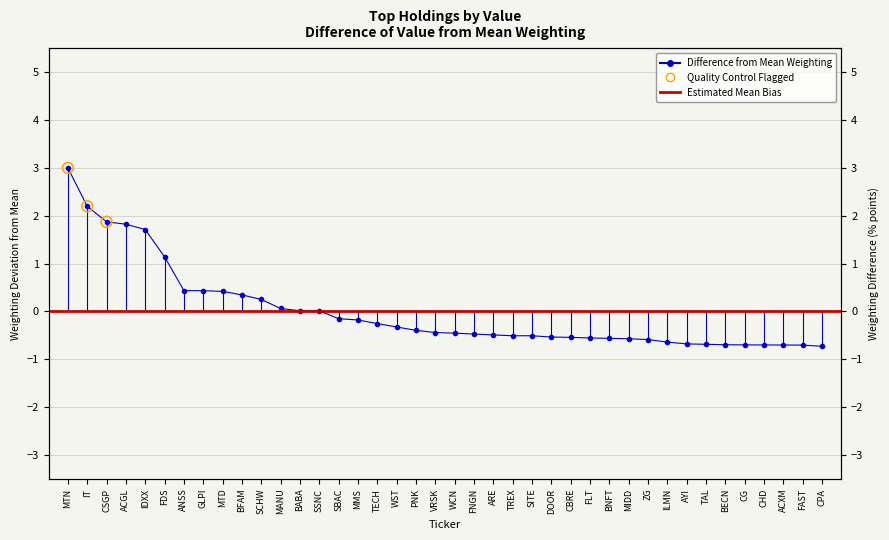

Which has a higher value, FLT or ANSS?

ANSS